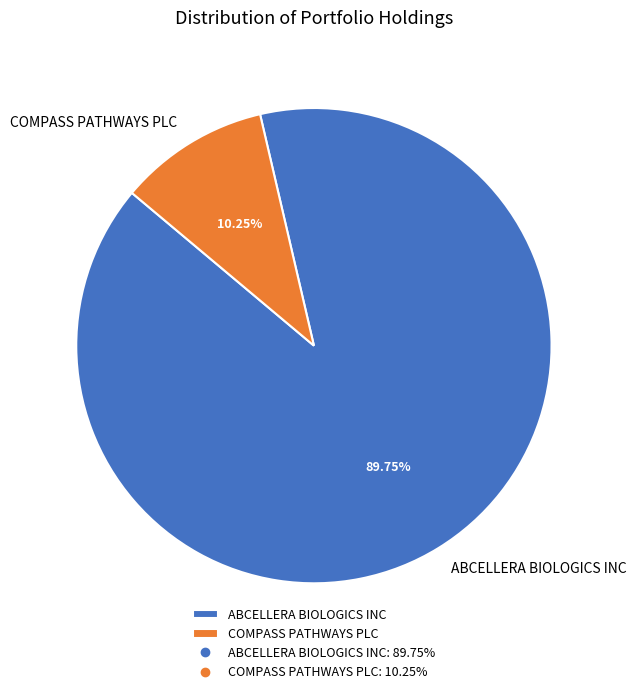

Rank the categories by value from lowest to highest.

COMPASS PATHWAYS PLC, ABCELLERA BIOLOGICS INC